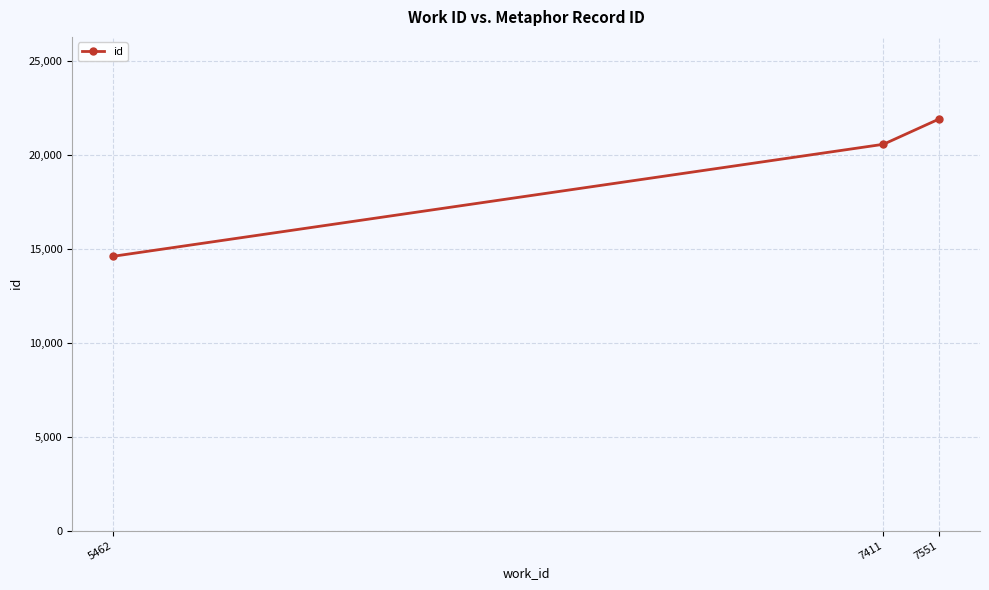

Reading right to left, transcribe all the data shown in this chart.

7551=21908	7411=20571	5462=14609